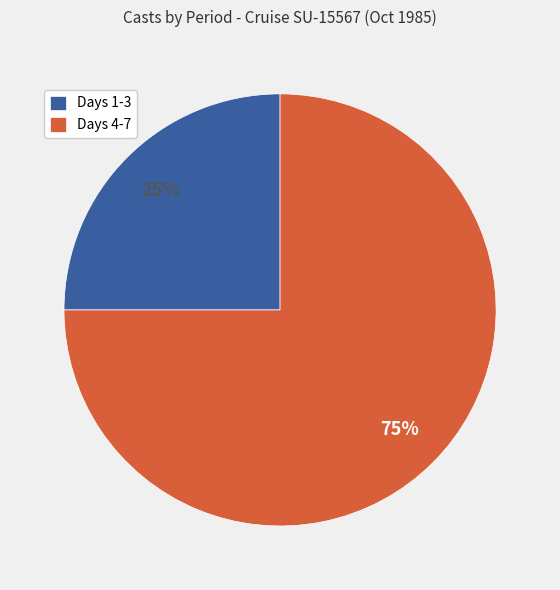

Is it true that Days 4-7 is 70% of the pie?

False